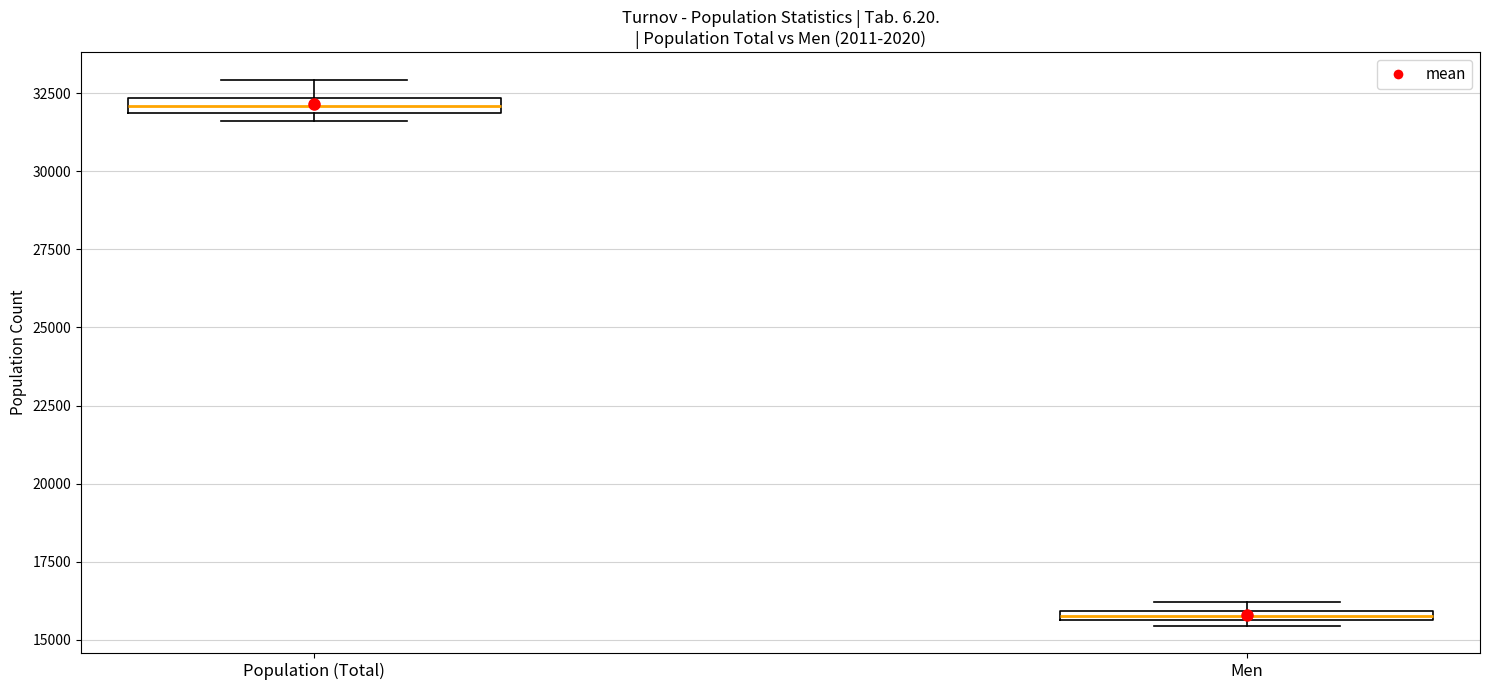

Which box has the lowest median line?

Men